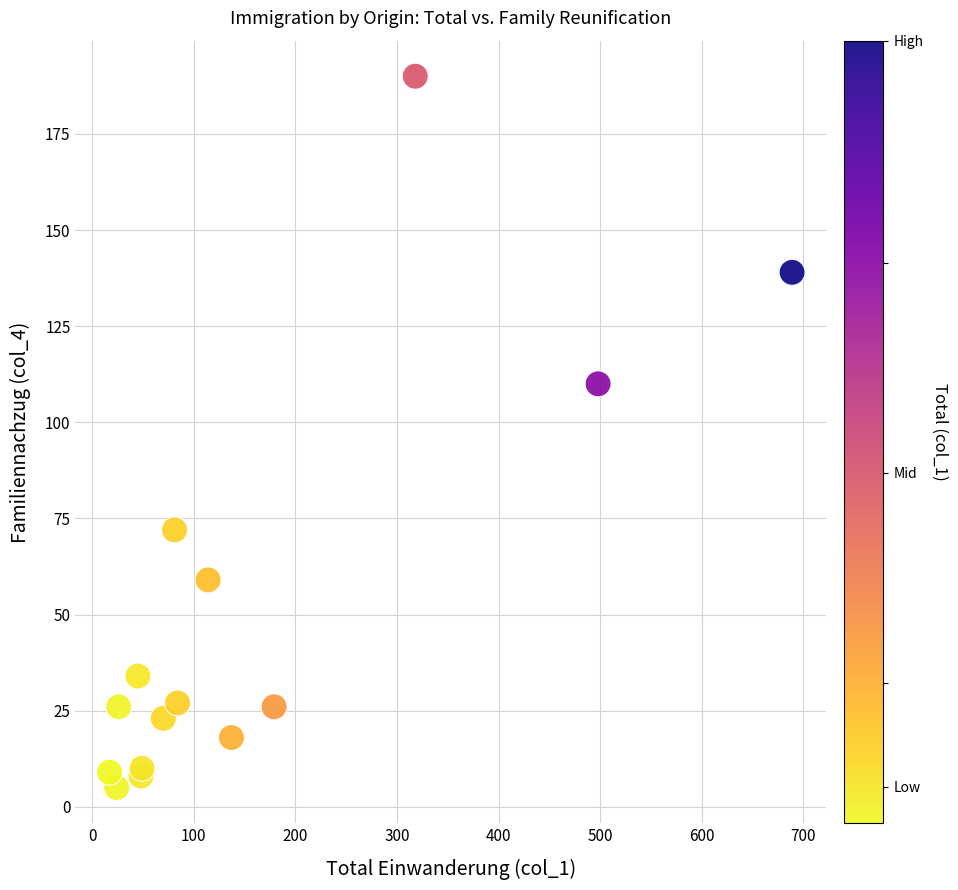

What Y value in the scatter plot is closest to 97?

110